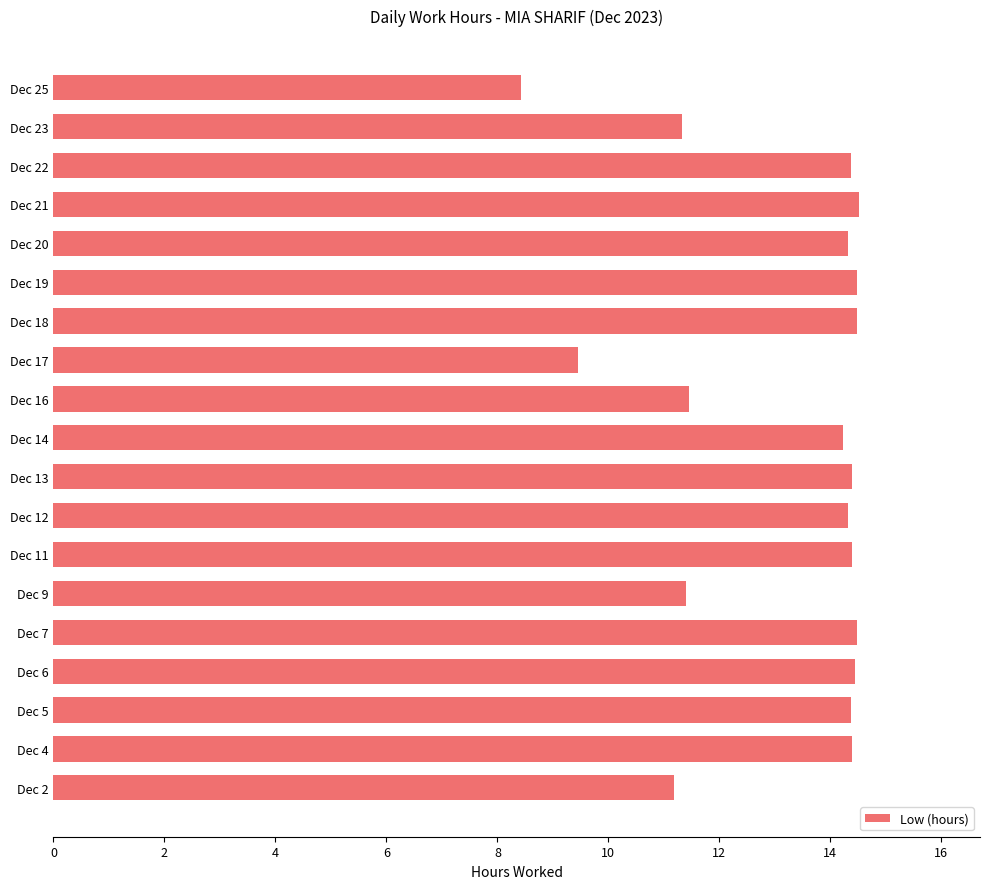

Does the chart contain any negative values?

No